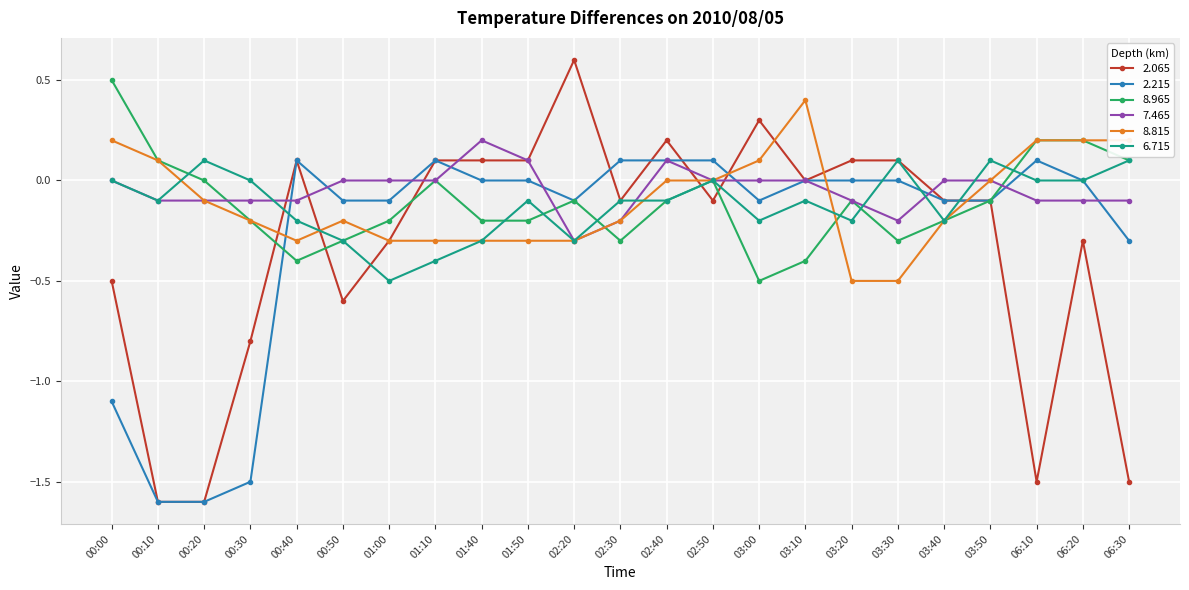

What is the label of the 17th point from the left?

03:20